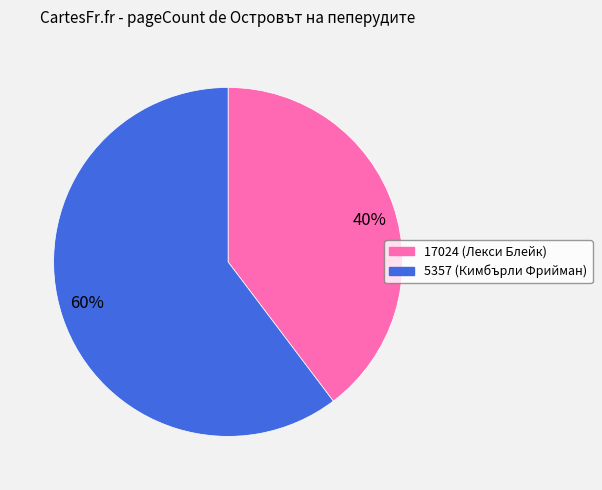

True or false: 40% accounts for 40% of the total.

True